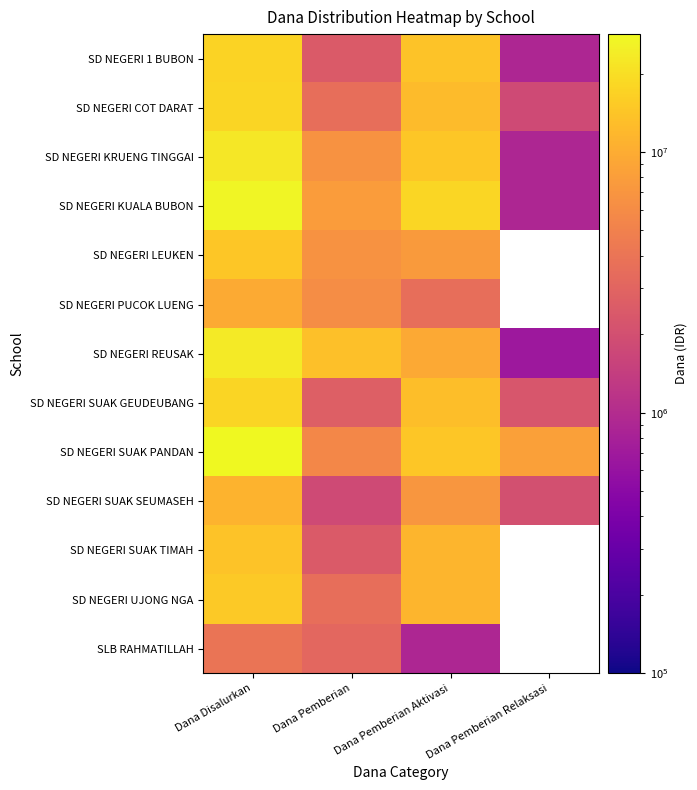

Is the value of SD NEGERI PUCOK LUENG at Dana Pemberian Aktivasi greater than the value of SD NEGERI KUALA BUBON at Dana Disalurkan?

No